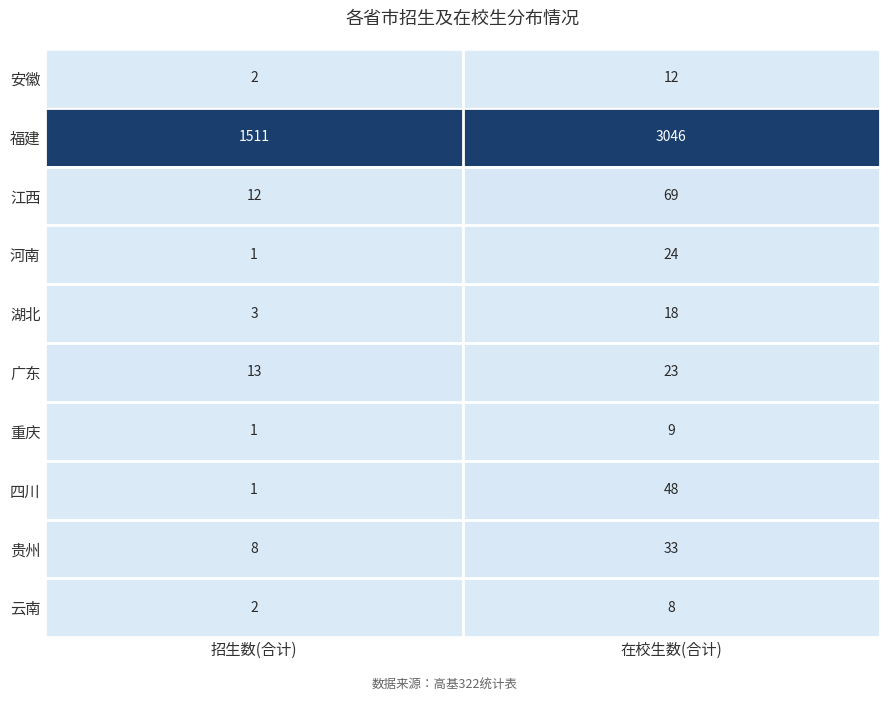

Is the value of 福建 at 在校生数(合计) greater than the value of 贵州 at 在校生数(合计)?

Yes